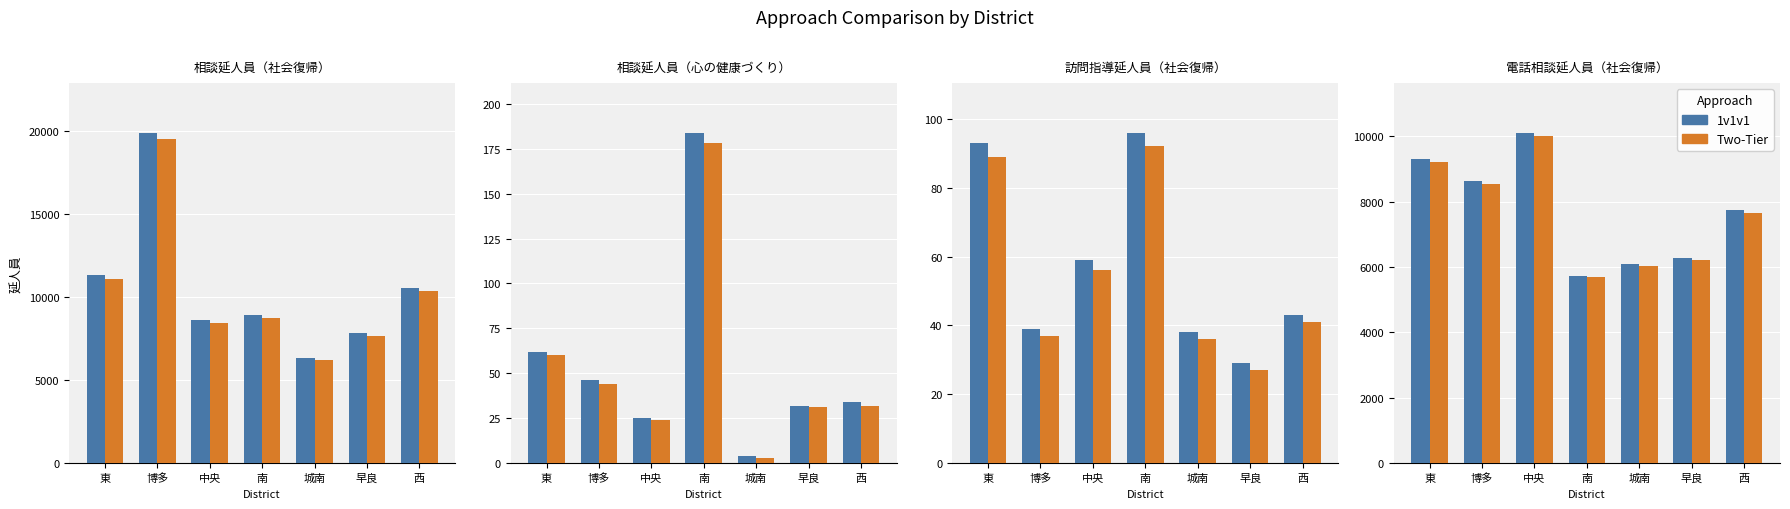

True or false: Two-Tier has a value of 5682 at 南.

True